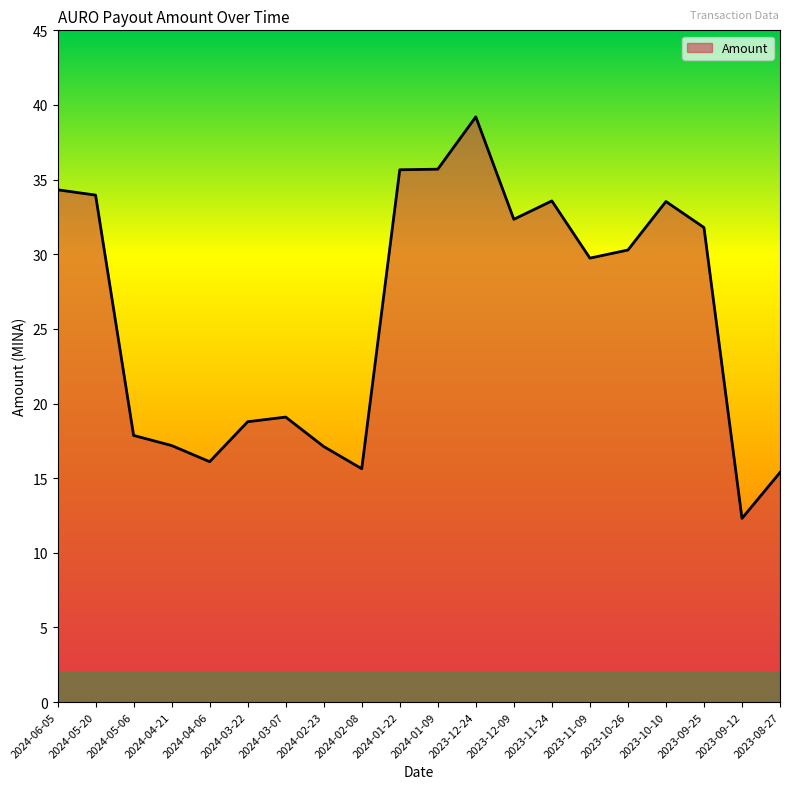

What is the change in value from 2024-02-08 to 2023-10-10?

+17.9